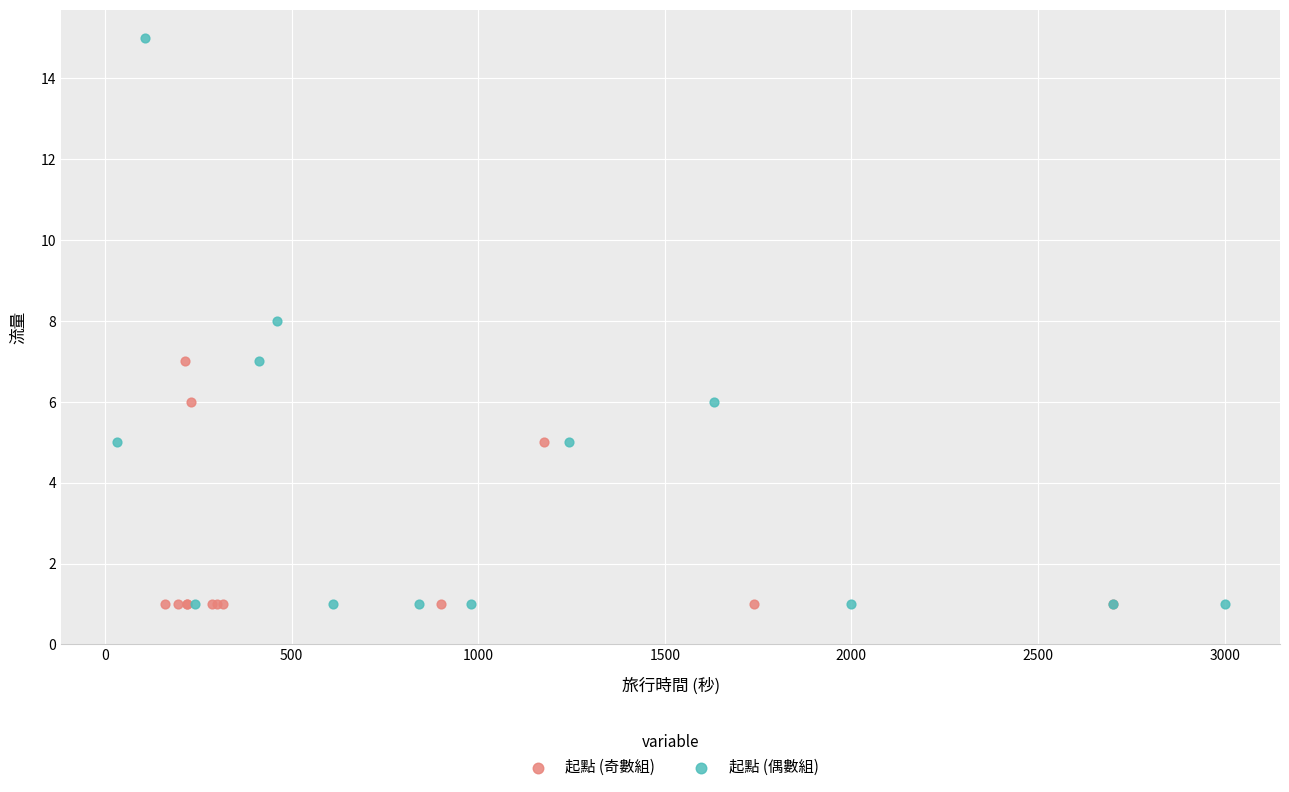

Which series has the widest spread of Y values?

起點 (偶數組)